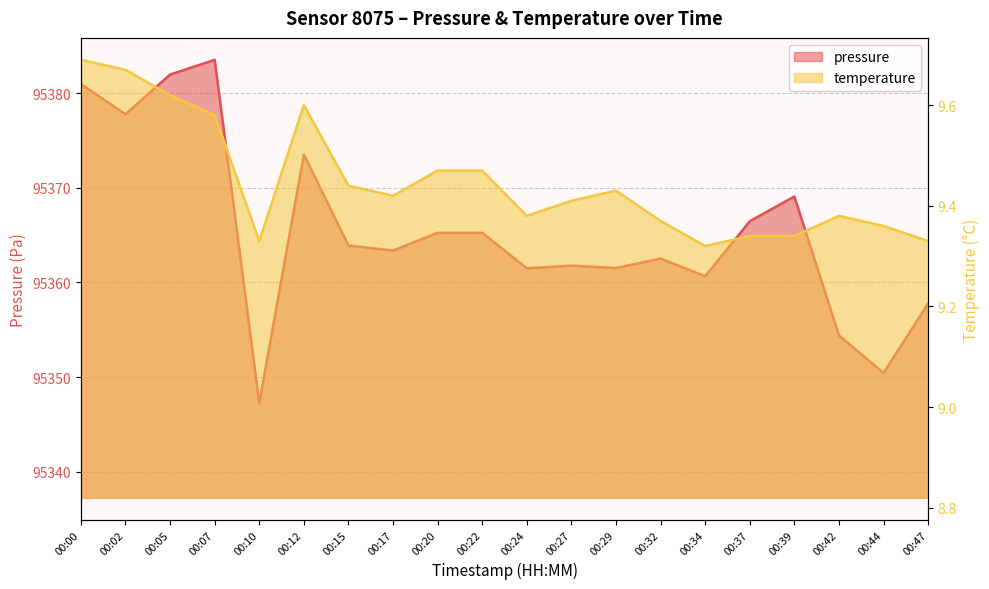

What is the spread (max minus min) of values at 00:00?

95371.3